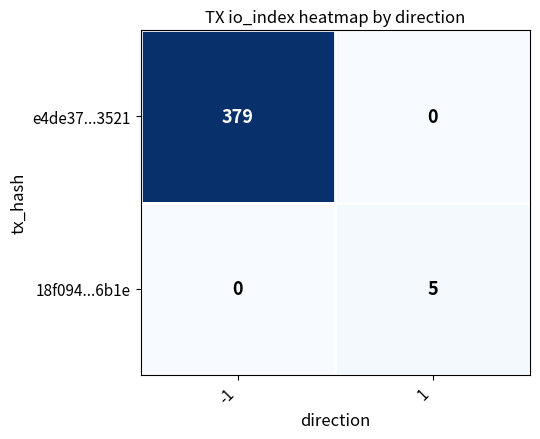

The value of e4de37...3521 at -1 is 379. True or false?

True